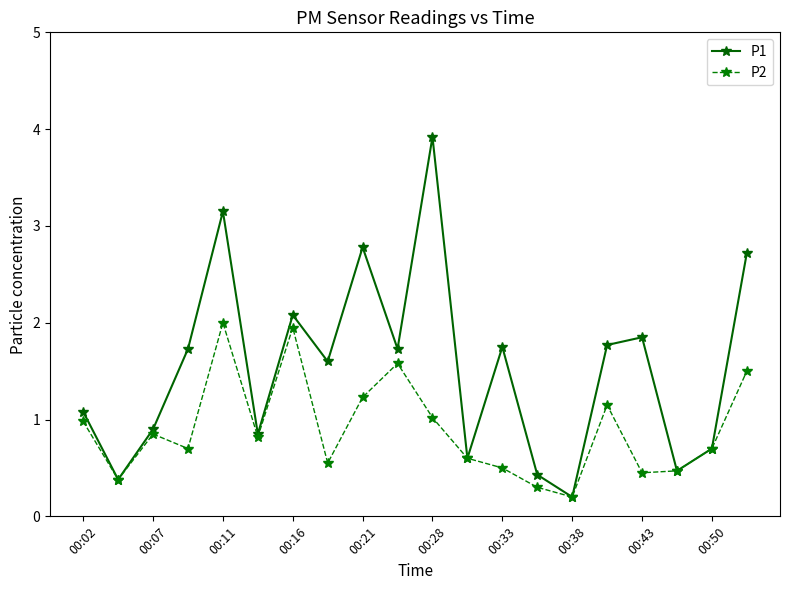

What is the greatest value displayed?

3.9